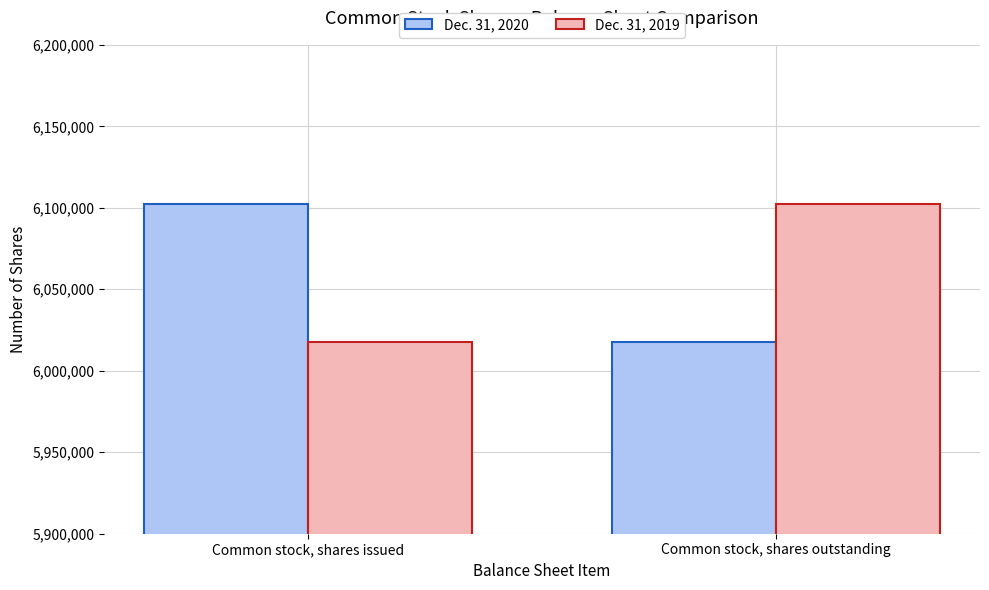

How many groups of bars are there?

2